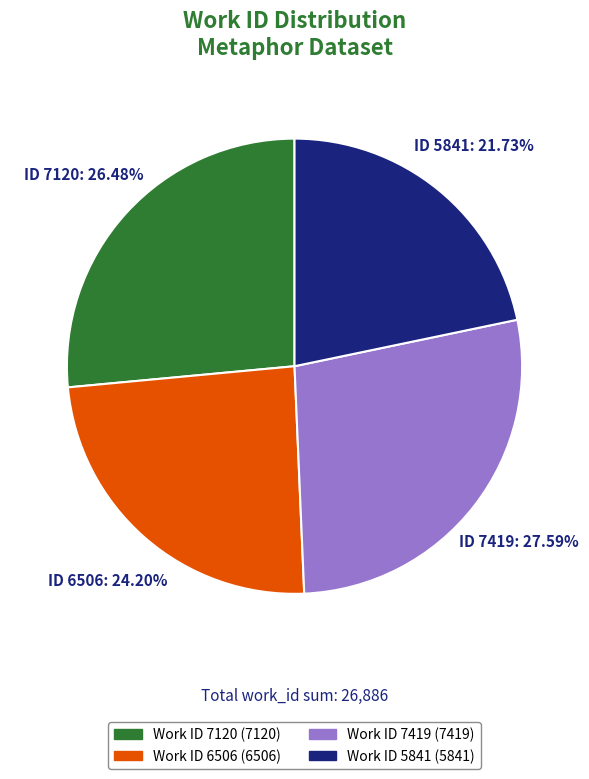

Is the sum of Work ID 6506 (6506) and Work ID 5841 (5841) greater than half?

No